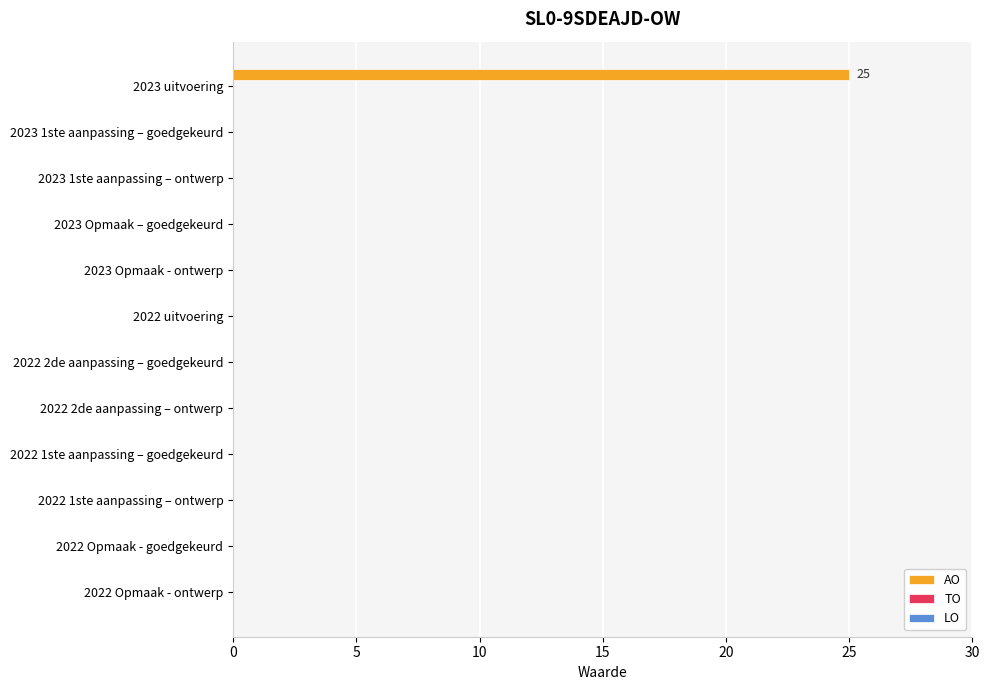

How many data points does each series have?

12